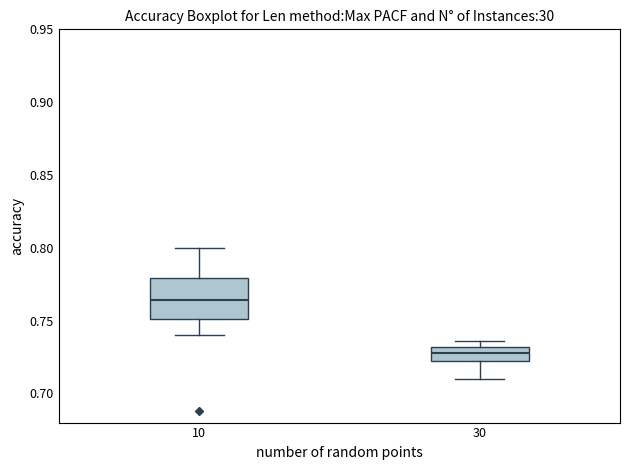

Which box has the highest median line?

10